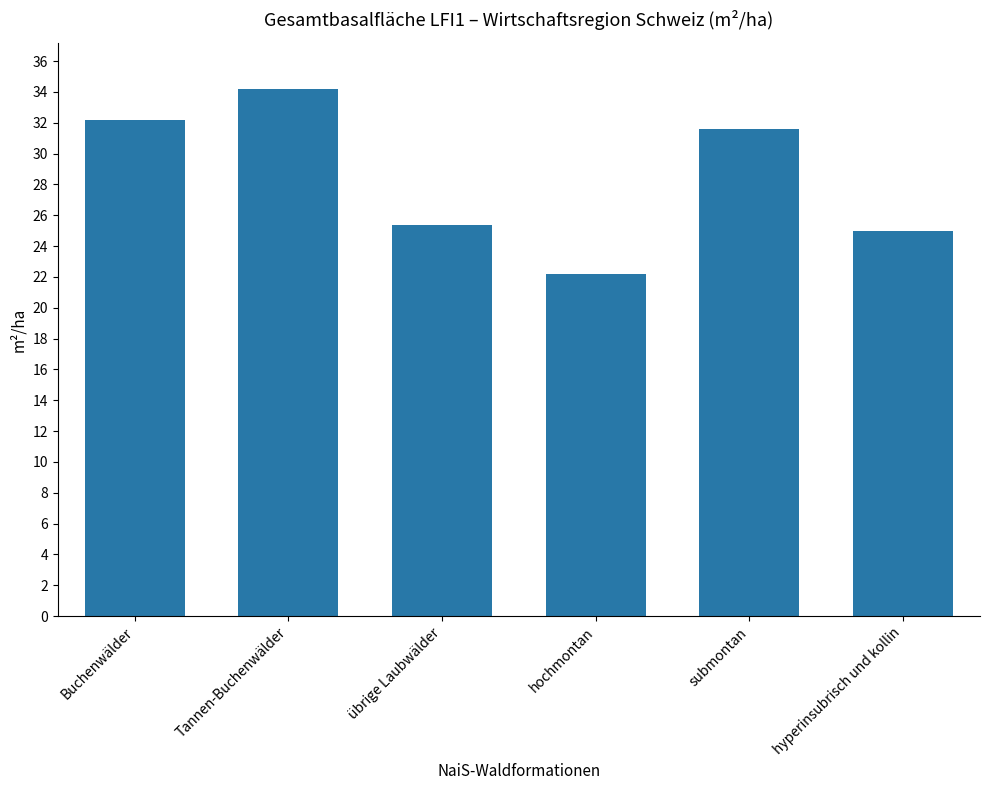

Reading left to right, transcribe all the data shown in this chart.

32.2	34.2	25.4	22.2	31.6	25.0